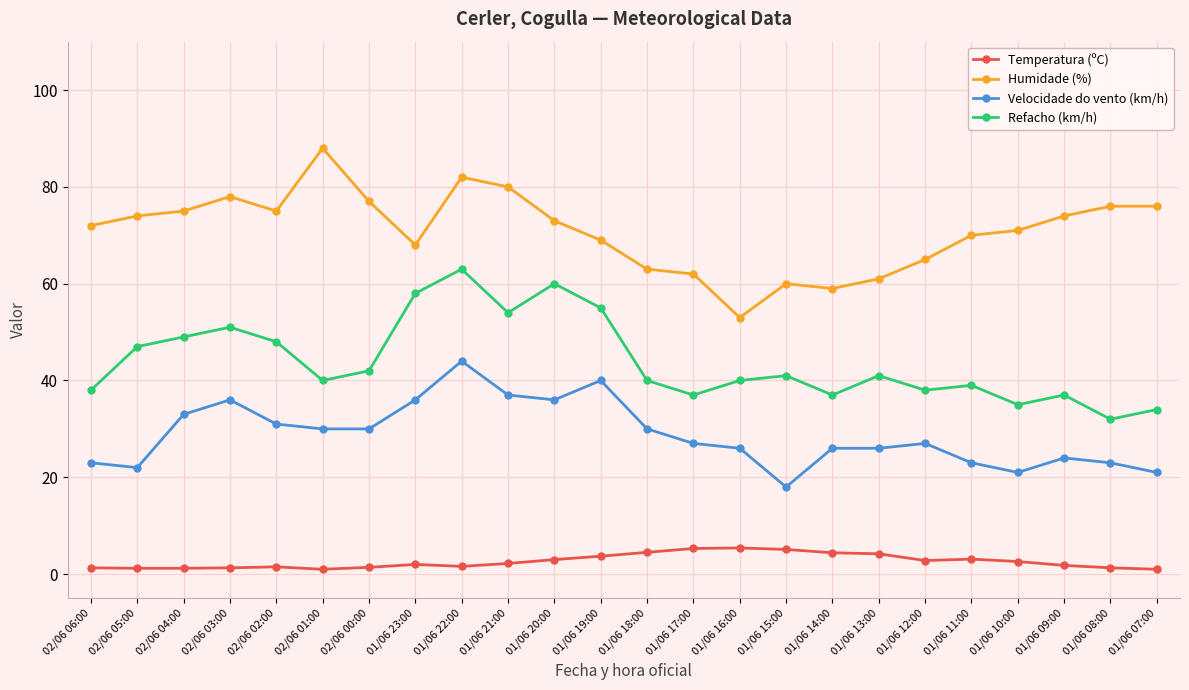

True or false: Refacho (km/h) has a value of 54.0 at 01/06 21:00.

True